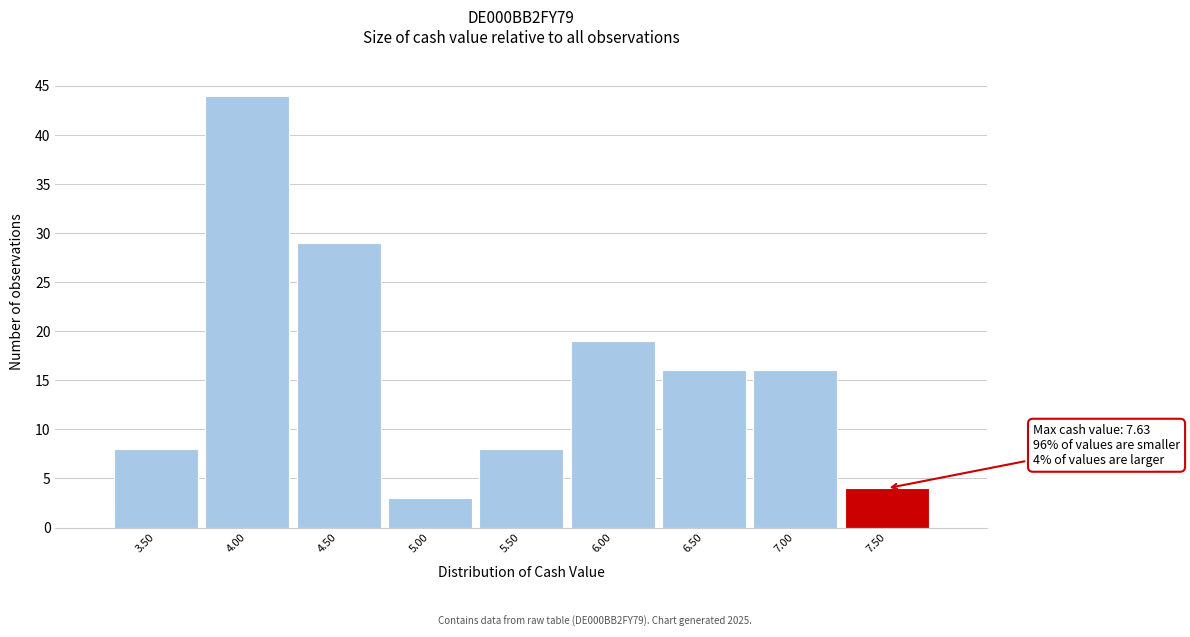

Reading left to right, extract all data points from this chart.

3.50=8	4.00=44	4.50=29	5.00=3	5.50=8	6.00=19	6.50=16	7.00=16	7.50=4